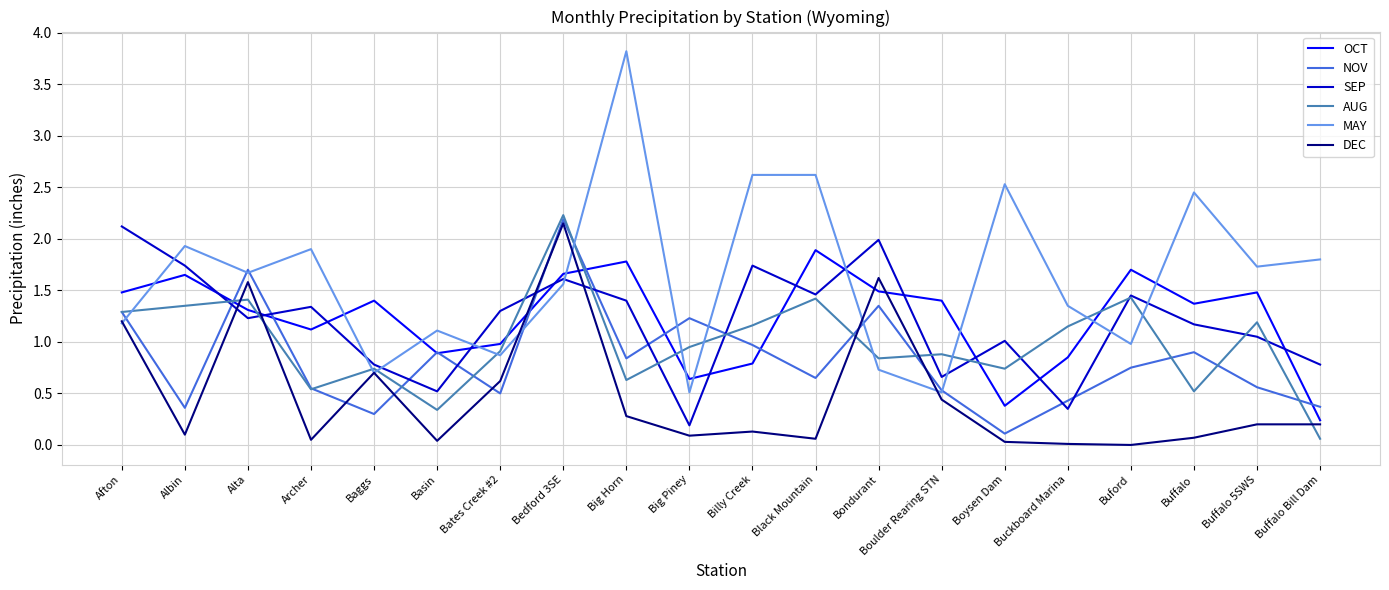

At which category is the sum across all series the highest?

Bedford 3SE